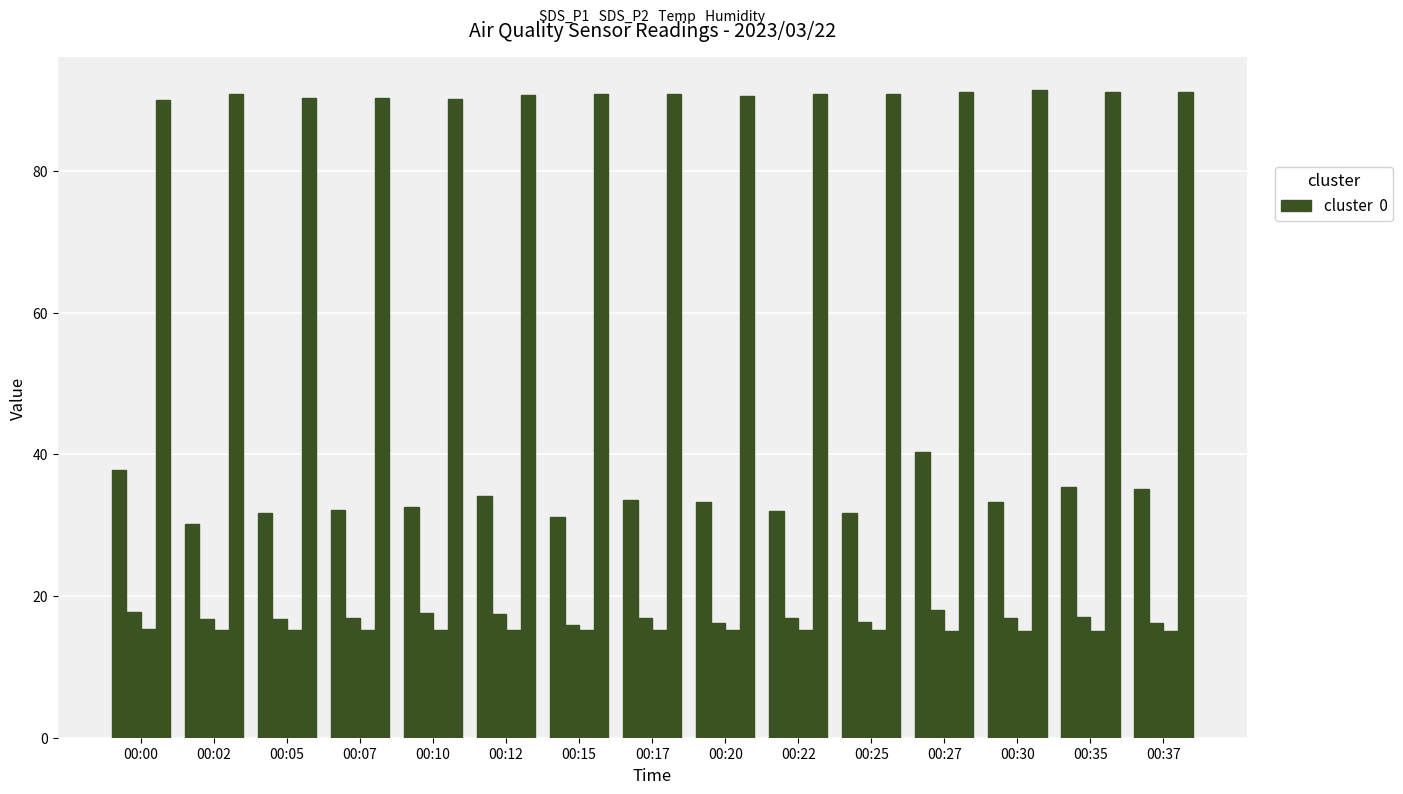

The value of SDS_P1 at 00:15 is 31.2. True or false?

True